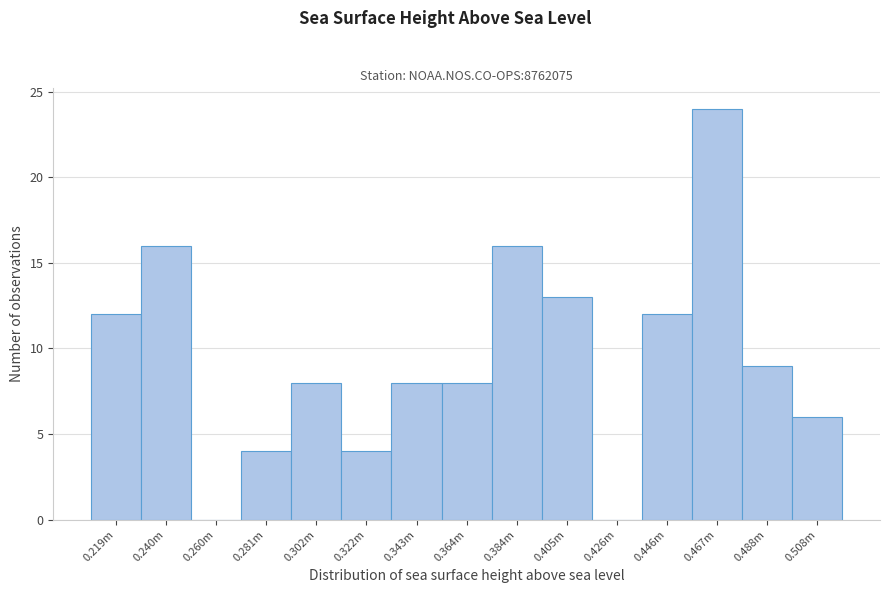

Reading right to left, transcribe all the data shown in this chart.

0.508m=6	0.488m=9	0.467m=24	0.446m=12	0.426m=0	0.405m=13	0.384m=16	0.364m=8	0.343m=8	0.322m=4	0.302m=8	0.281m=4	0.260m=0	0.240m=16	0.219m=12